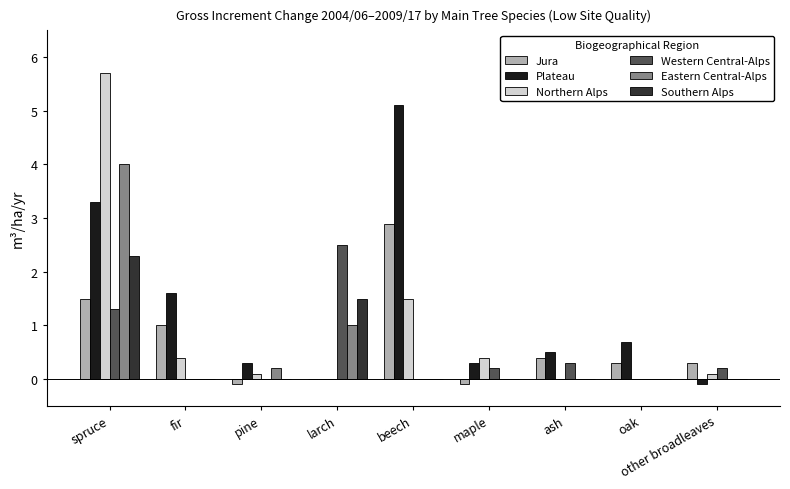

Which series has the largest range (max minus min)?

Northern Alps